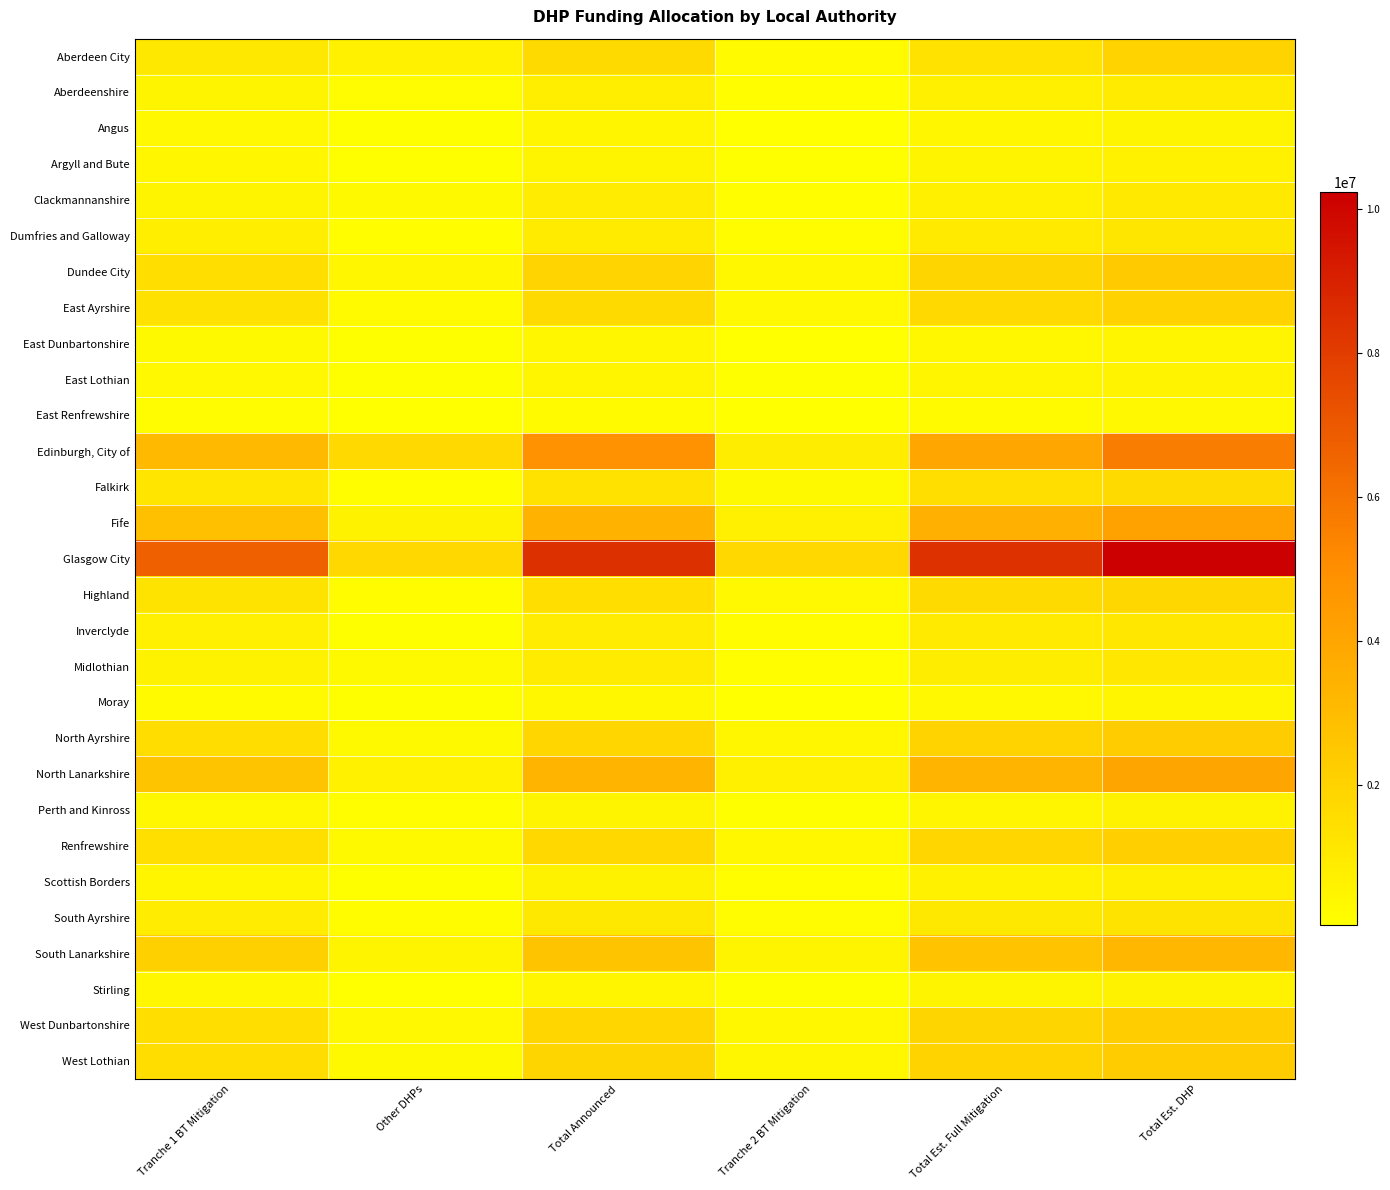

At Total Announced, list the series in order from largest to smallest.

Glasgow City, Edinburgh, City of, Fife, North Lanarkshire, South Lanarkshire, Dundee City, West Lothian, North Ayrshire, West Dunbartonshire, Renfrewshire, Aberdeen City, East Ayrshire, Highland, Falkirk, South Ayrshire, Midlothian, Dumfries and Galloway, Inverclyde, Clackmannanshire, Aberdeenshire, Scottish Borders, Argyll and Bute, Perth and Kinross, Stirling, East Lothian, Angus, East Dunbartonshire, Moray, East Renfrewshire